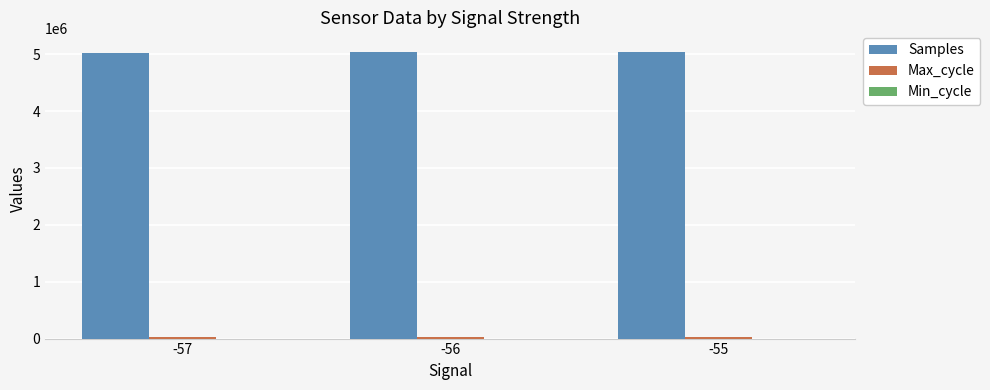

What is the maximum value for Samples?

5033919